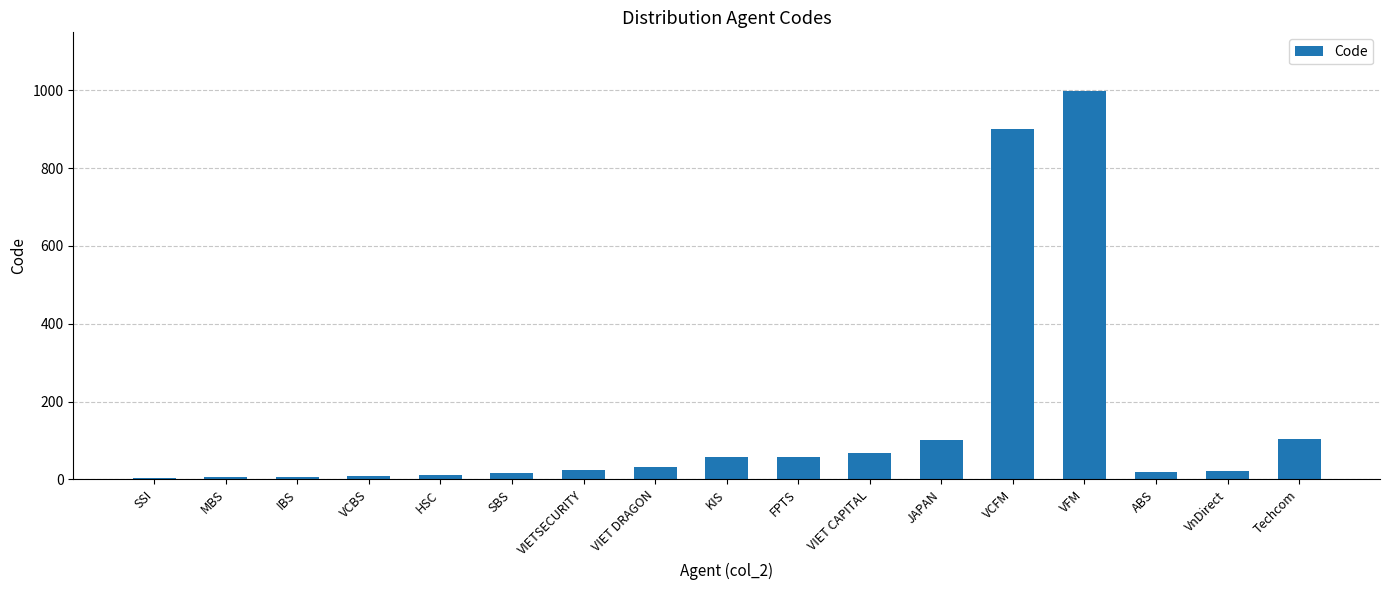

Which has a higher value, FPTS or MBS?

FPTS